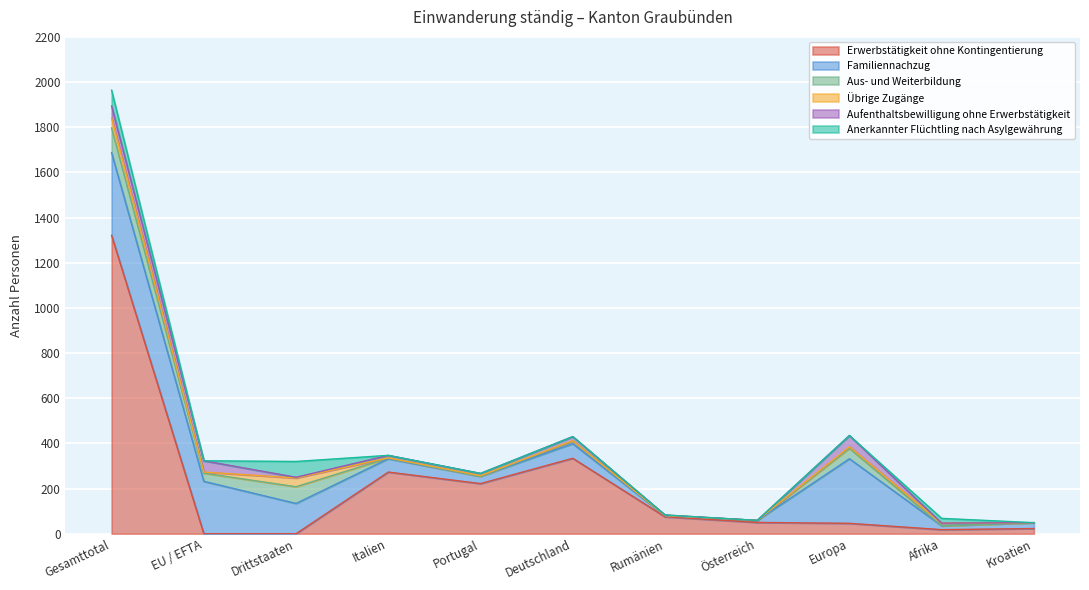

What is the sum of the Erwerbstätigkeit ohne Kontingentierung values at Europa and Kroatien?

69